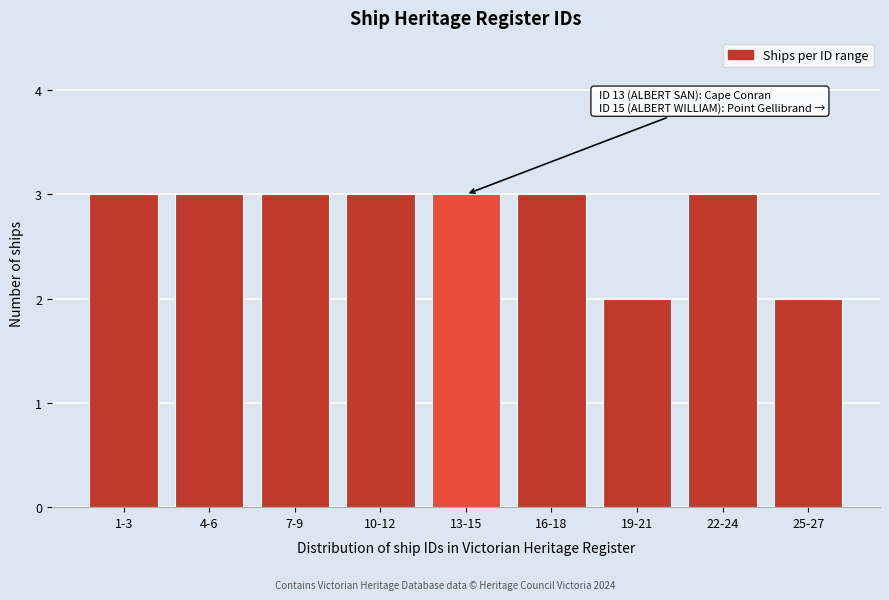

Reading left to right, transcribe all the data shown in this chart.

3	3	3	3	3	3	2	3	2